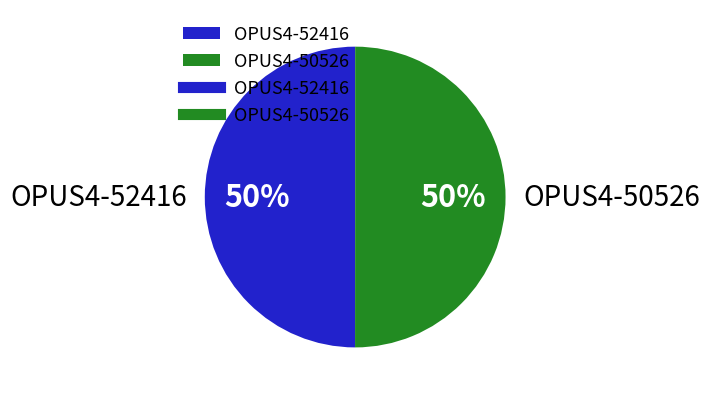

Approximately how many times larger is the value at OPUS4-52416 compared to OPUS4-50526?

1.0